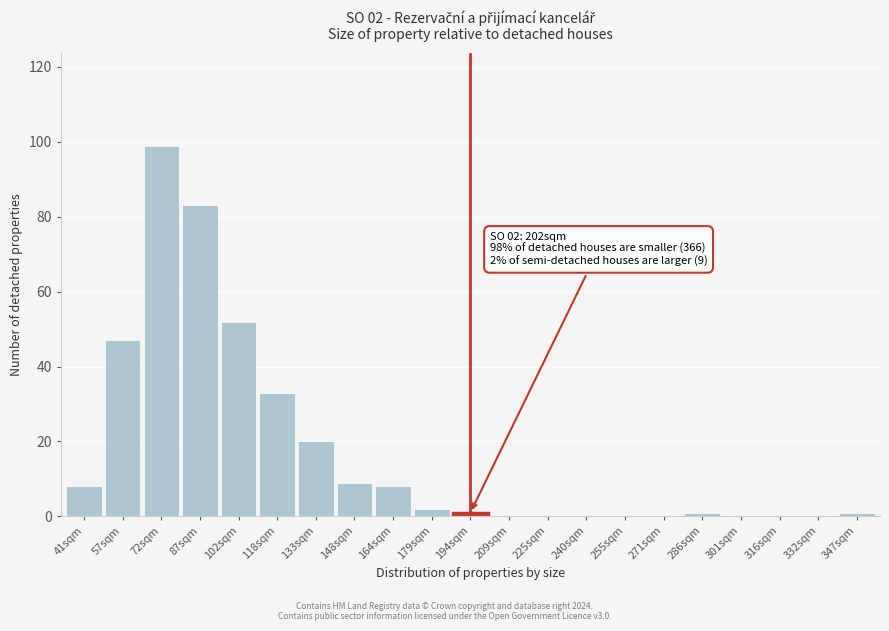

Reading left to right, what are all the values shown in this chart?

41sqm=8	57sqm=47	72sqm=99	87sqm=83	102sqm=52	118sqm=33	133sqm=20	148sqm=9	164sqm=8	179sqm=2	194sqm=1	209sqm=0	225sqm=0	240sqm=0	255sqm=0	271sqm=0	286sqm=1	301sqm=0	316sqm=0	332sqm=0	347sqm=1